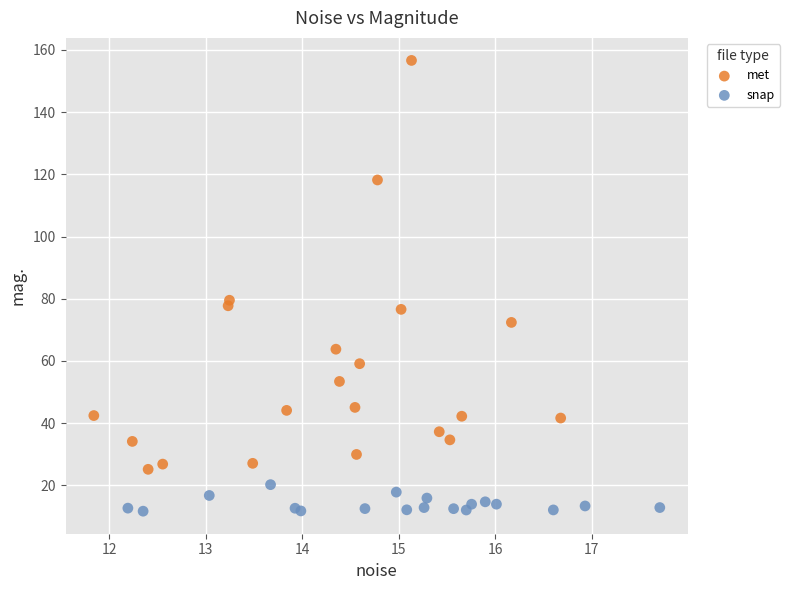

Which series contains the highest Y value?

met